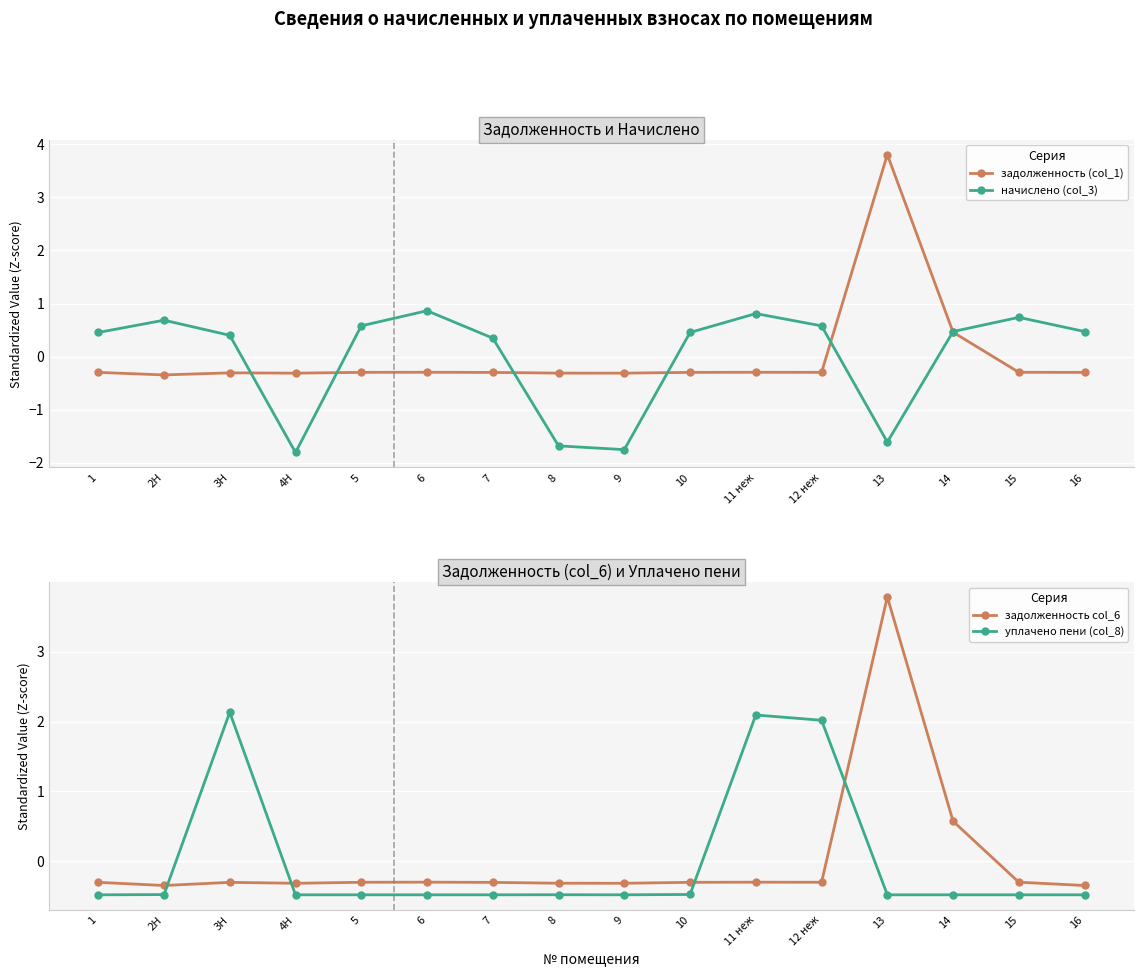

At which category does the chart reach its minimum across all series?

4Н